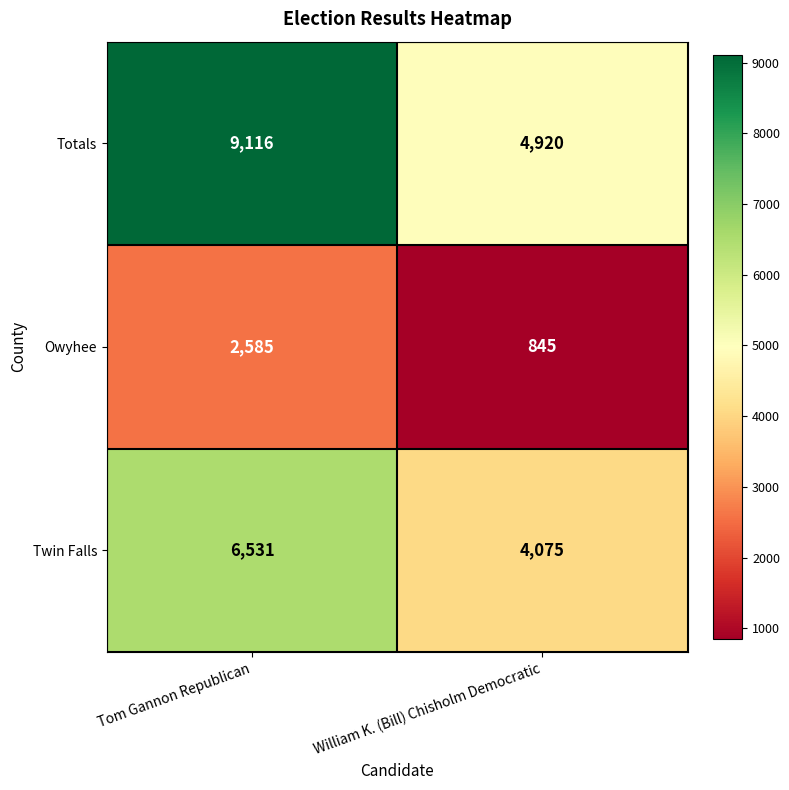

What is the sum of all Twin Falls values?

10606